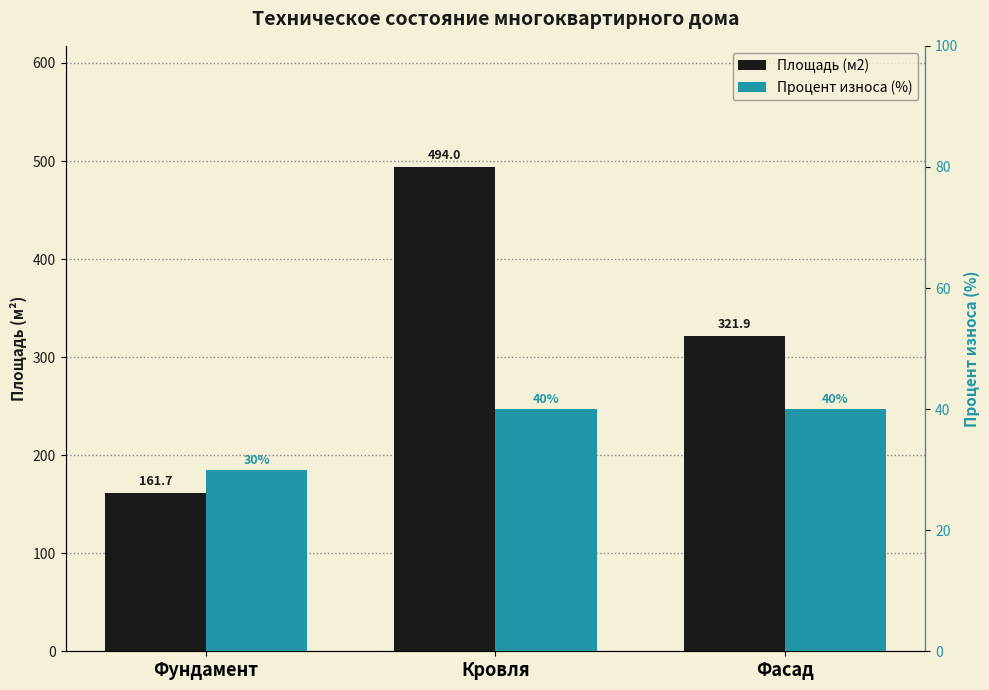

At how many categories does at least one series exceed 343?

1